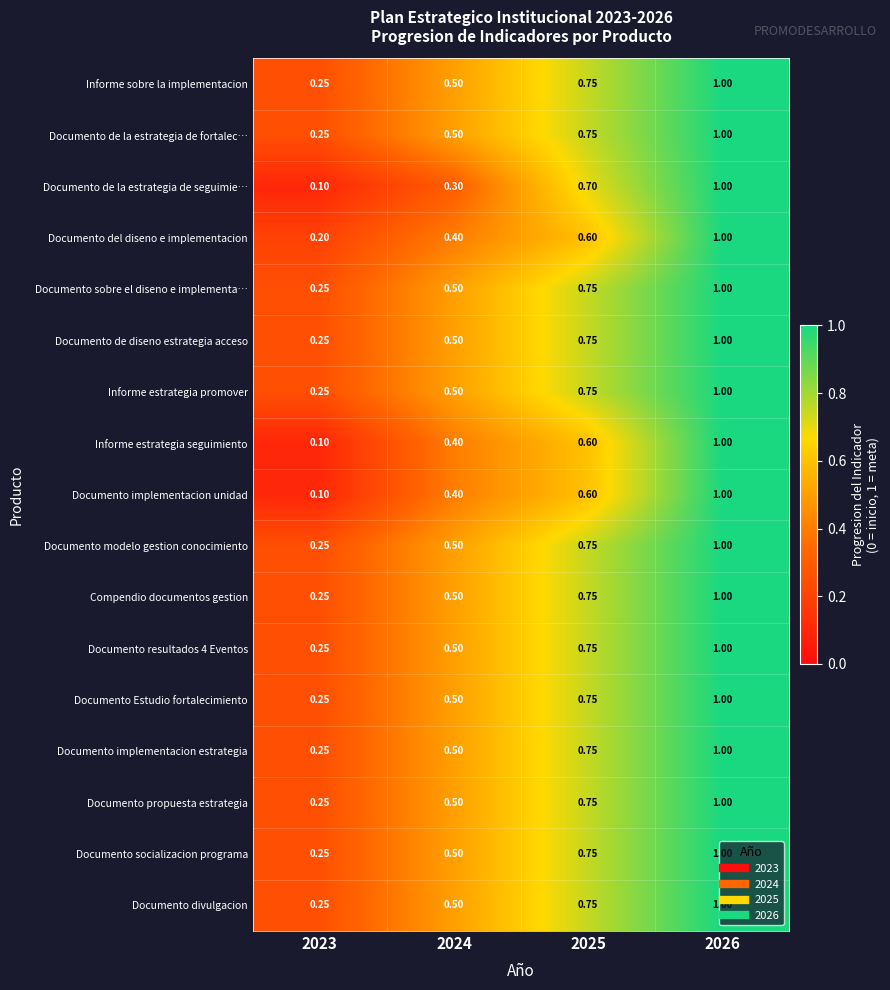

Which series changed the most between 2024 and 2025?

Documento de la estrategia de seguimie…